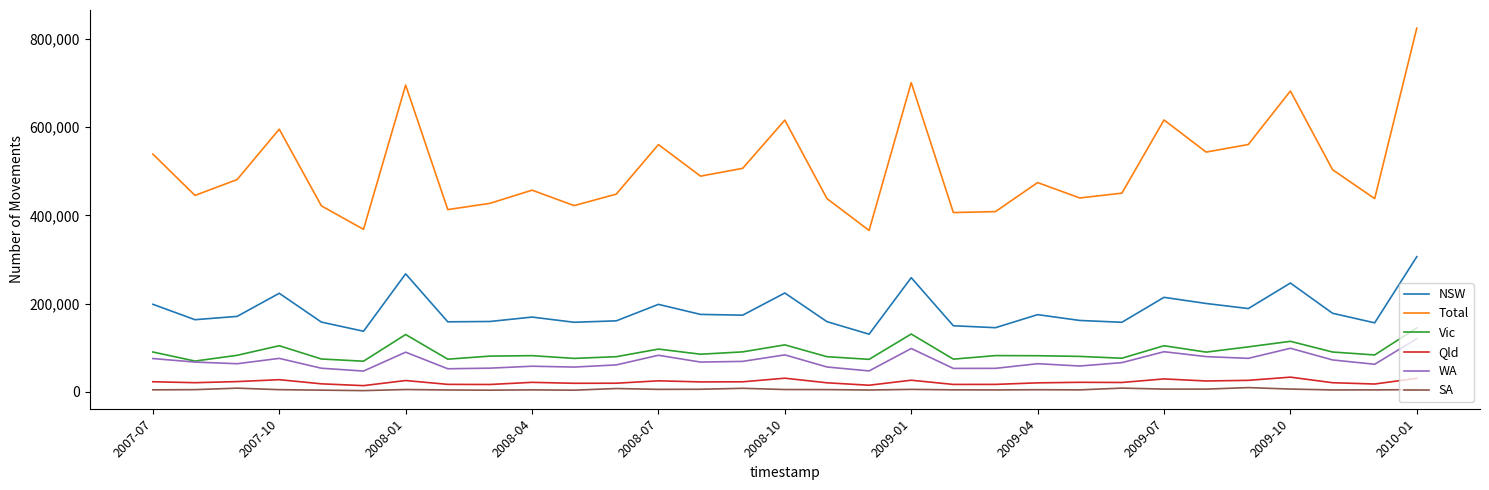

At how many categories does at least one series exceed 353045?

31